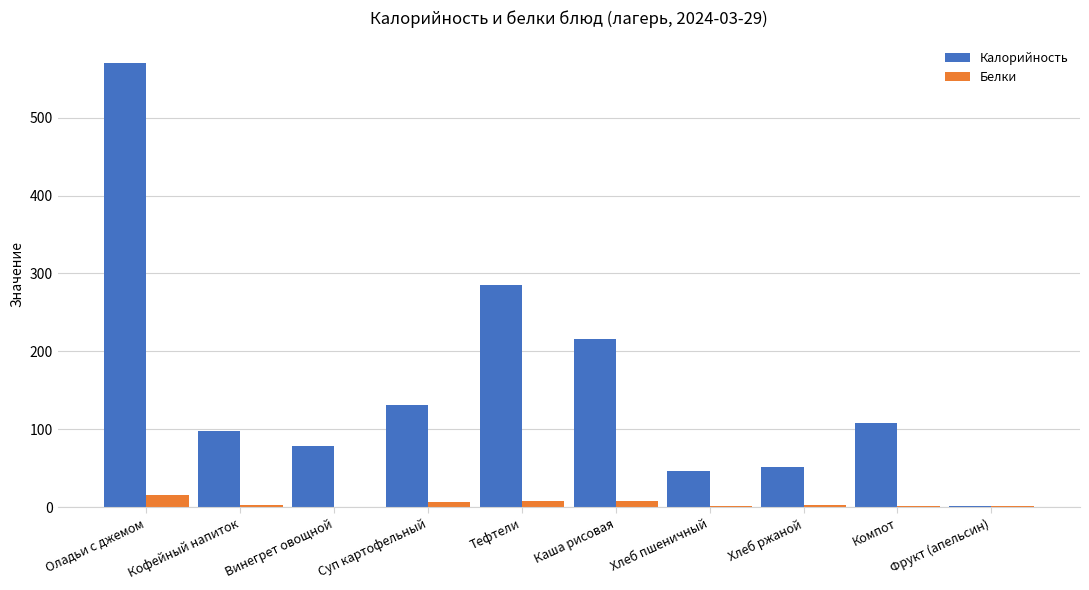

True or false: Белки has a value of 15.7 at Оладьи с джемом.

True